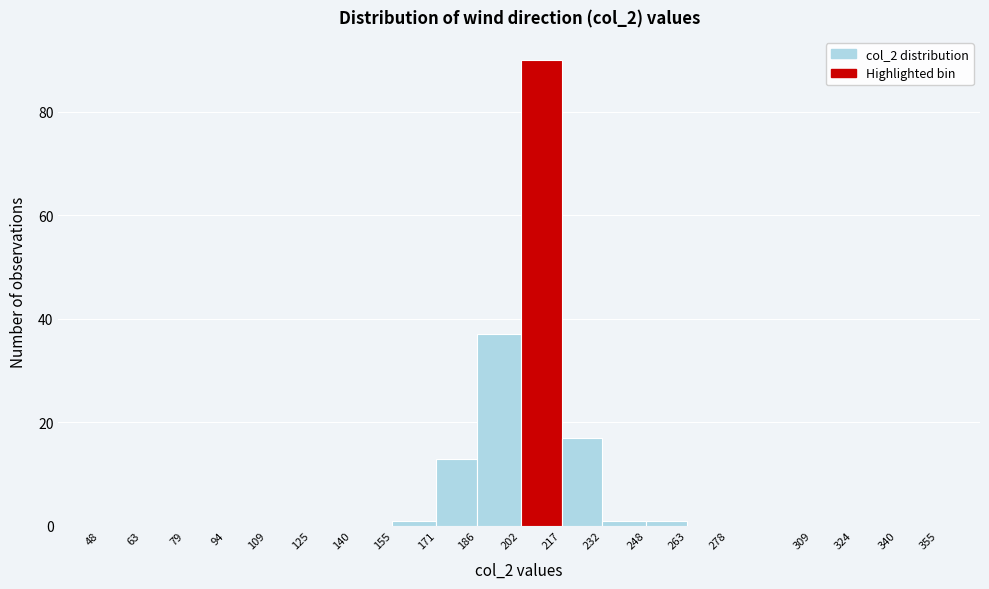

How tall is the bar that spans 202 to 217 on the x-axis? The values are not printed on the chart, so give them approximately, as read against the axis.

90